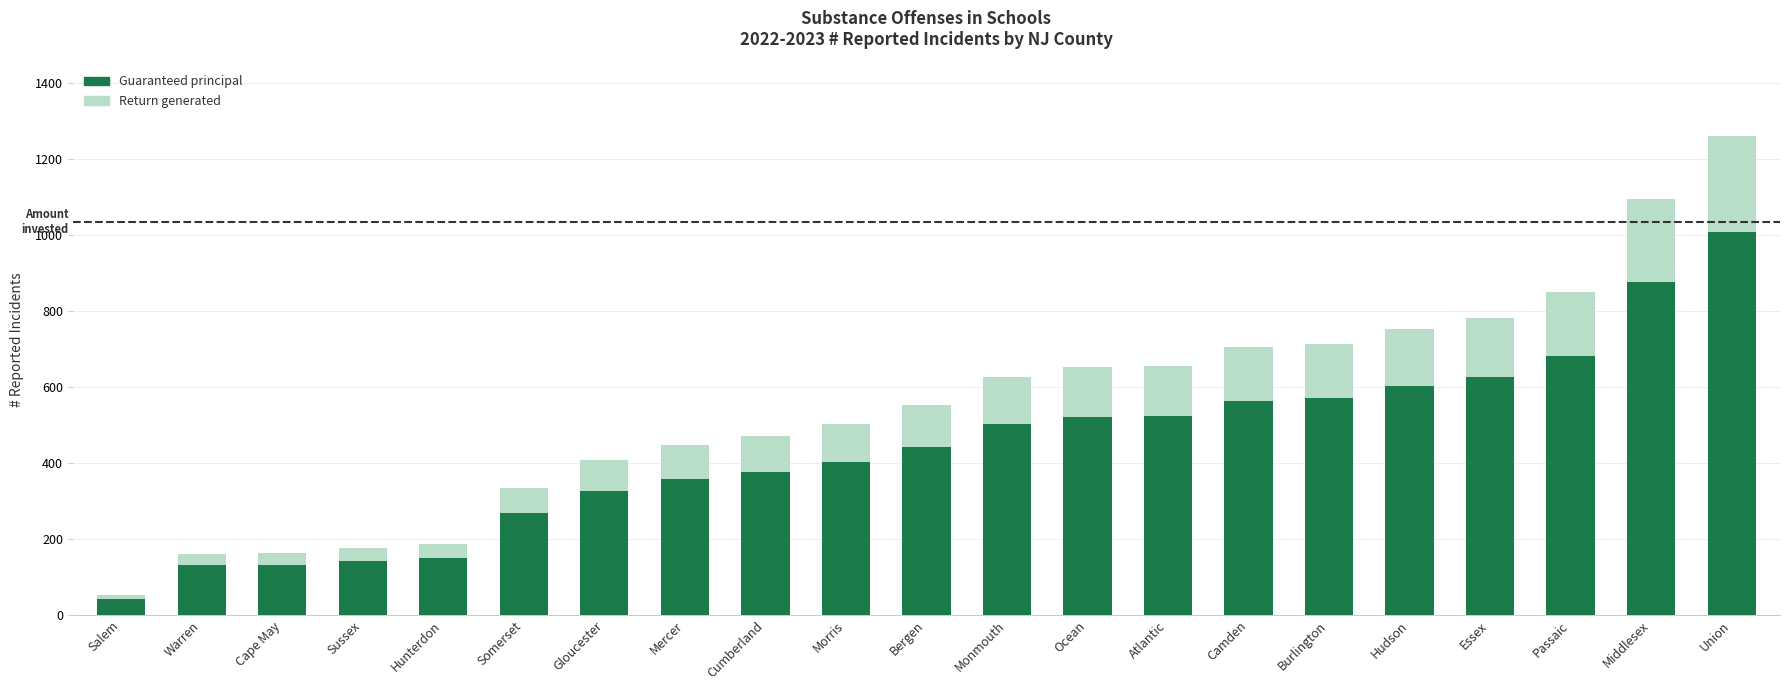

Is it true that Guaranteed principal equals 443 at Bergen?

True